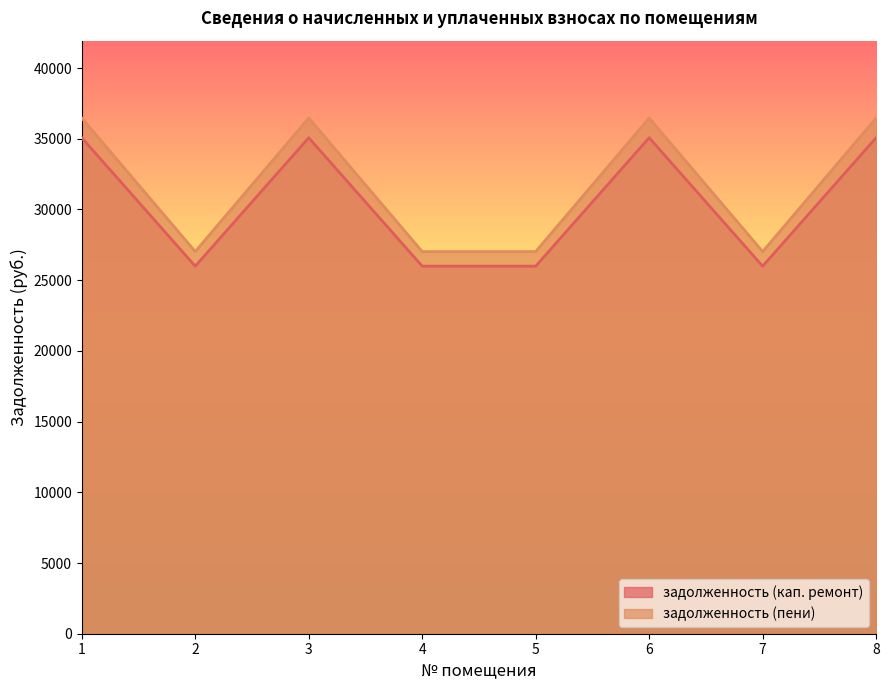

At which category is the sum across all series the highest?

1